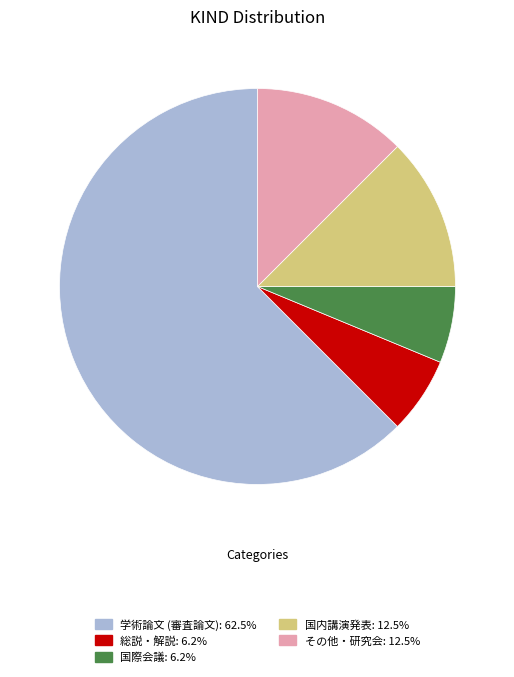

Count the number of slices in the pie.

5